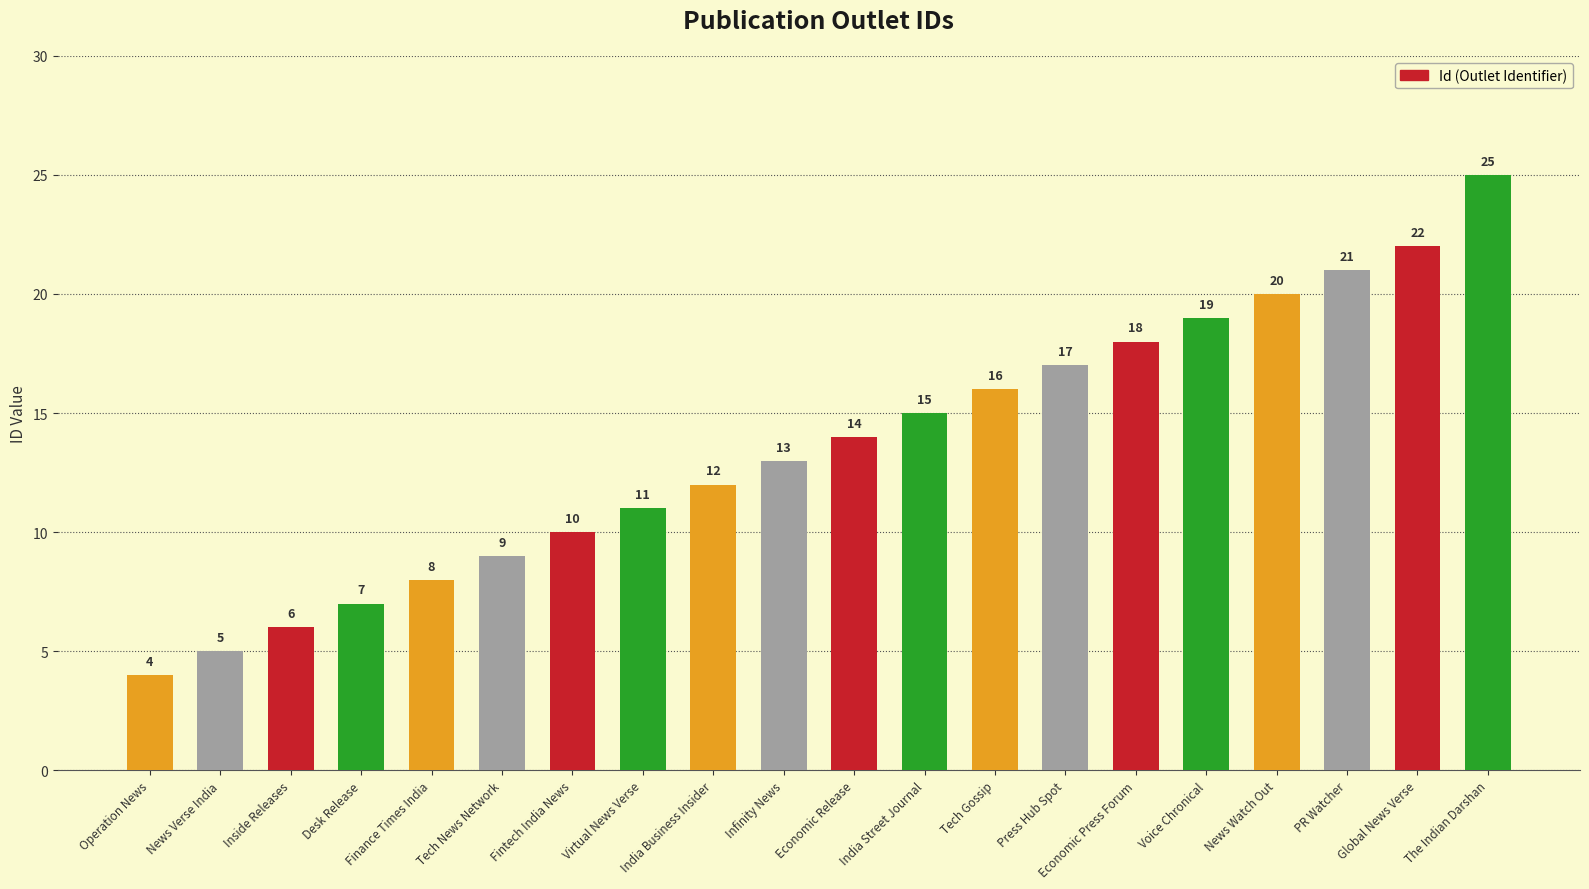

What is the difference between the values at Tech News Network and Tech Gossip?

7